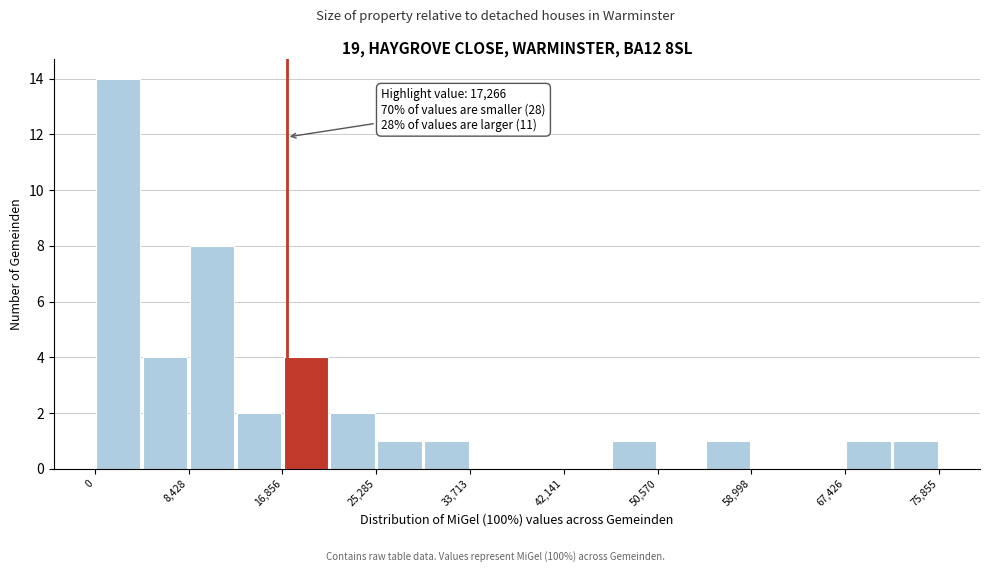

Which range on the x-axis has the tallest bar?

0 to 4000